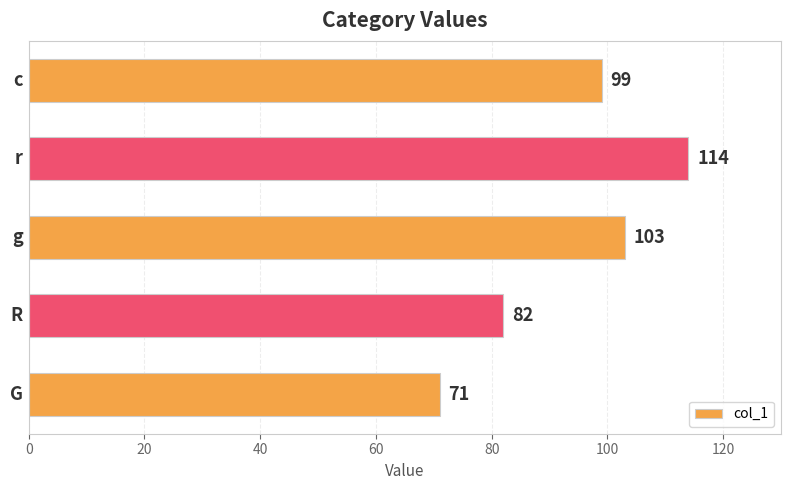

What is the difference between the maximum and minimum values?

43